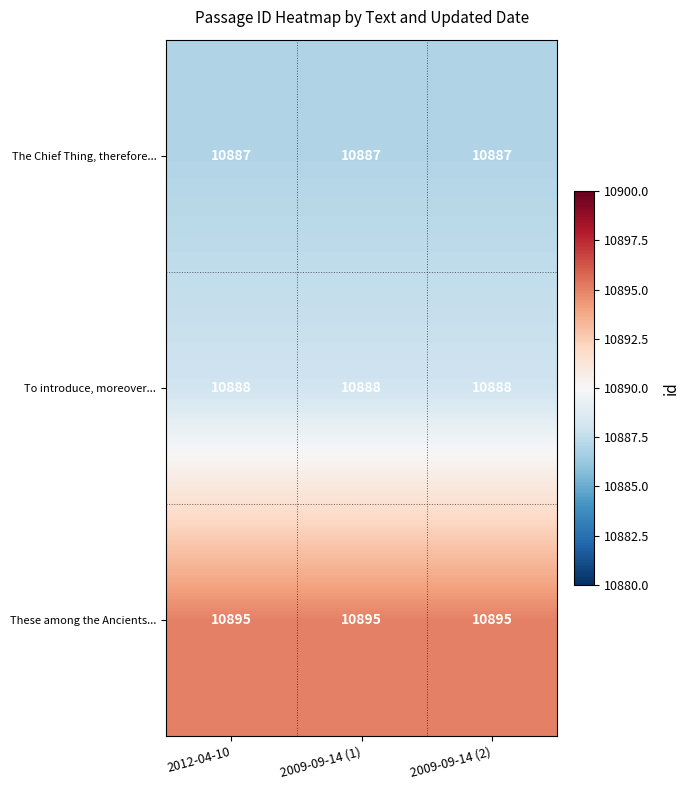

What is the difference between the highest and lowest values at 2012-04-10?

8